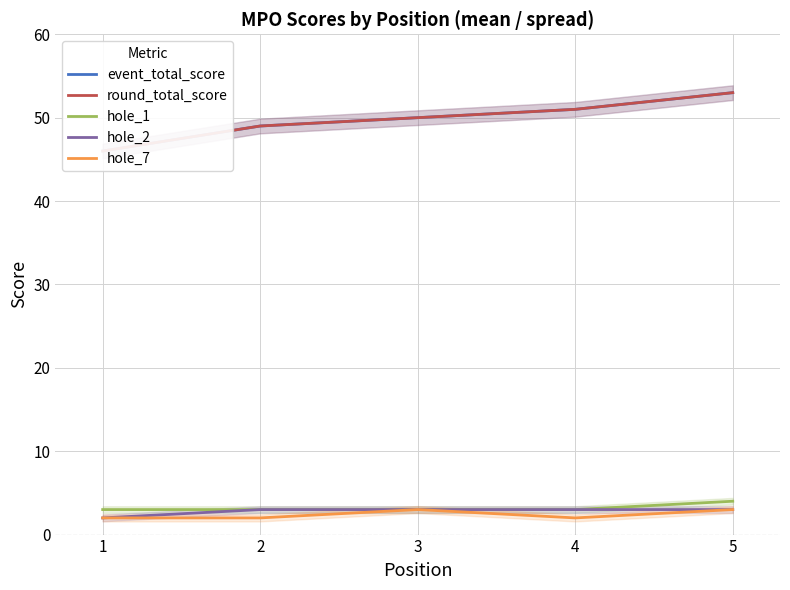

Between 1 and 3, which series saw the biggest shift?

event_total_score